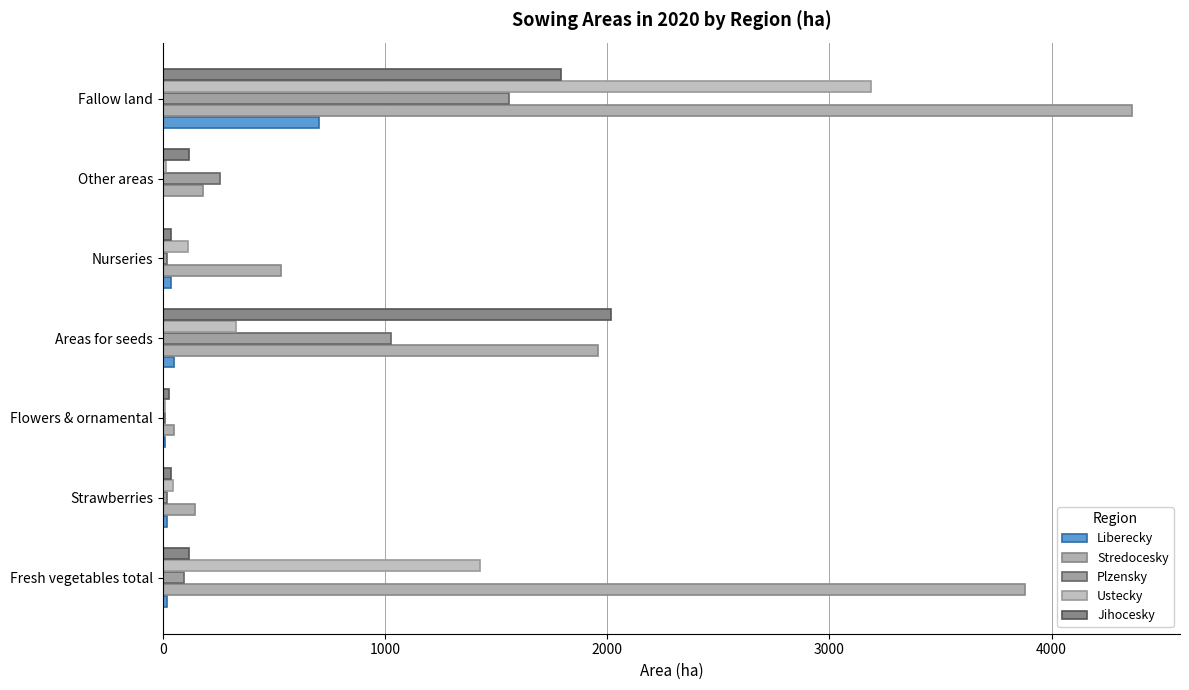

Which label corresponds to the largest value in the chart?

Fallow land